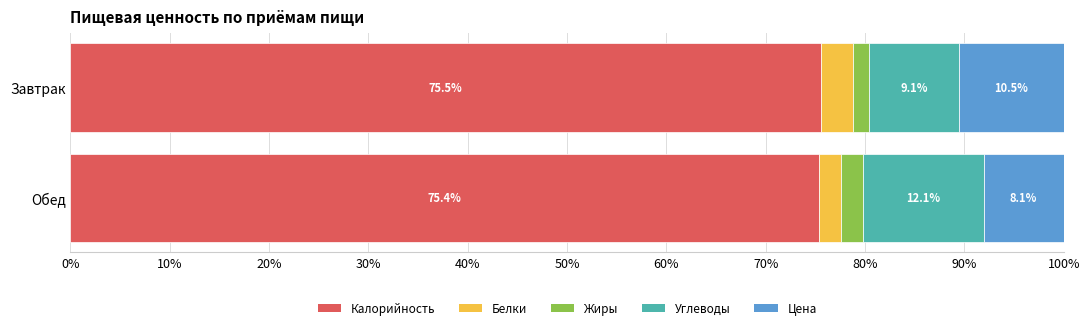

At which label does Калорийность reach its minimum?

Обед